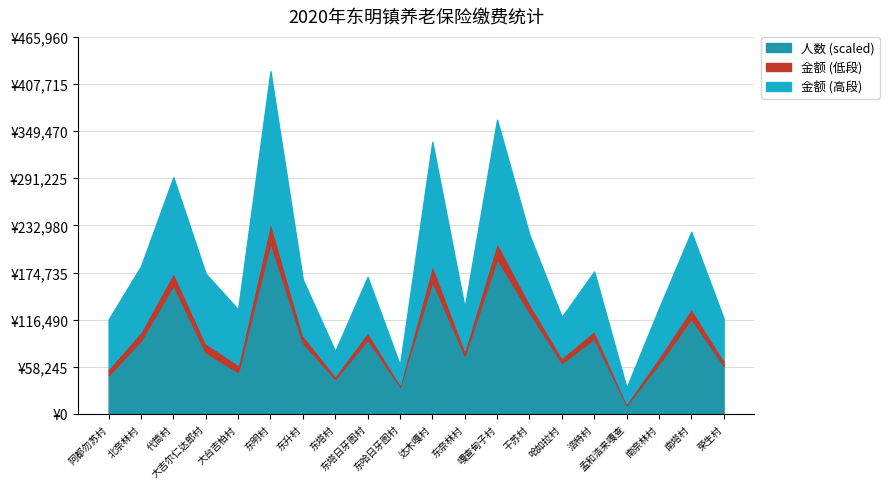

The 人数 series shows 214 at 东奈林村. True or false?

True